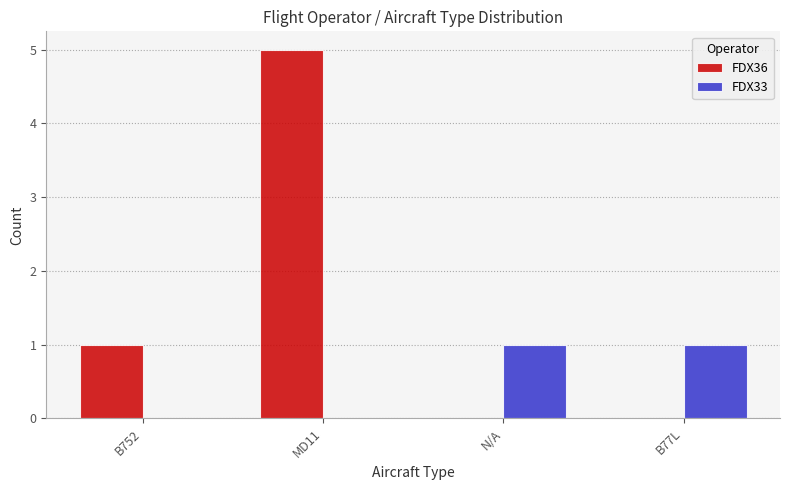

Reading left to right, transcribe all the data shown in this chart.

FDX36: 1	5	0	0
FDX33: 0	0	1	1